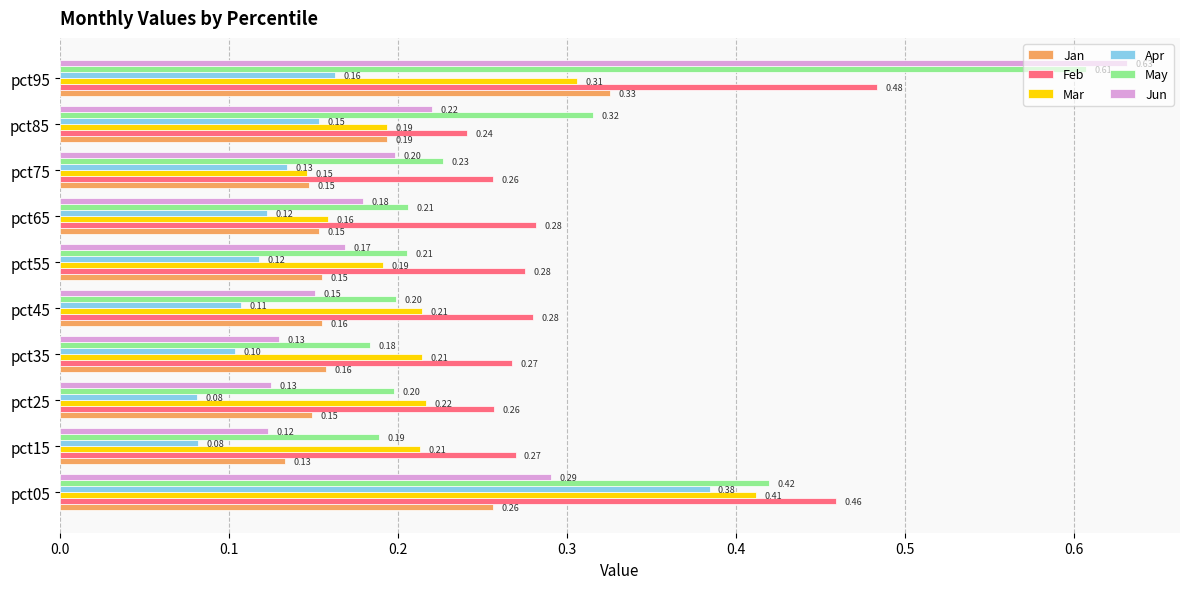

What is the sum of all Apr values?

1.4